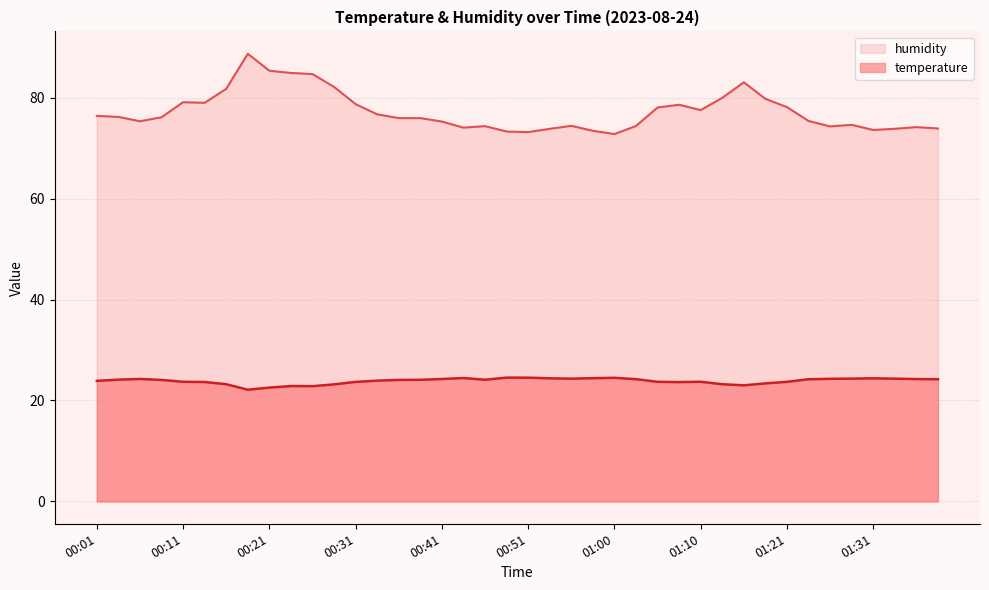

The humidity series shows 20.4 at 00:33. True or false?

False